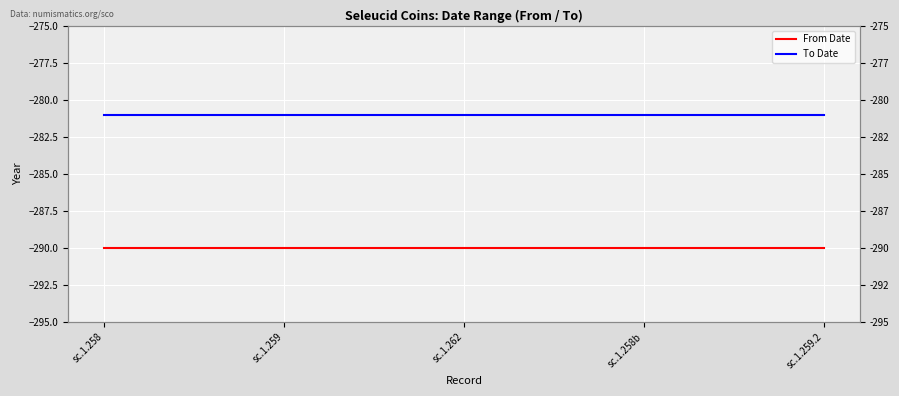

How many data points does each series have?

5